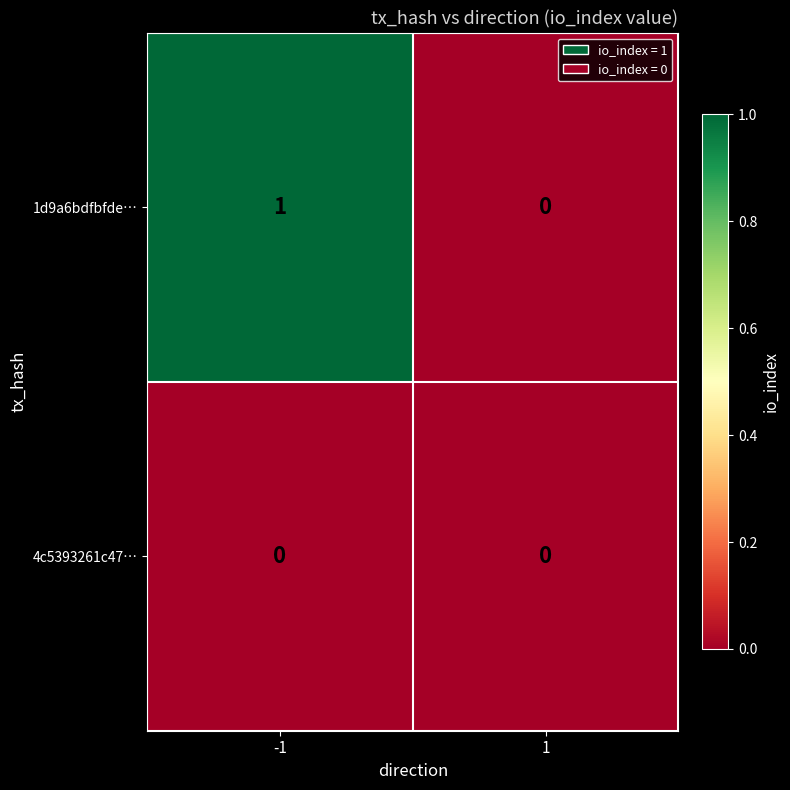

What is the total value across all series at -1?

1